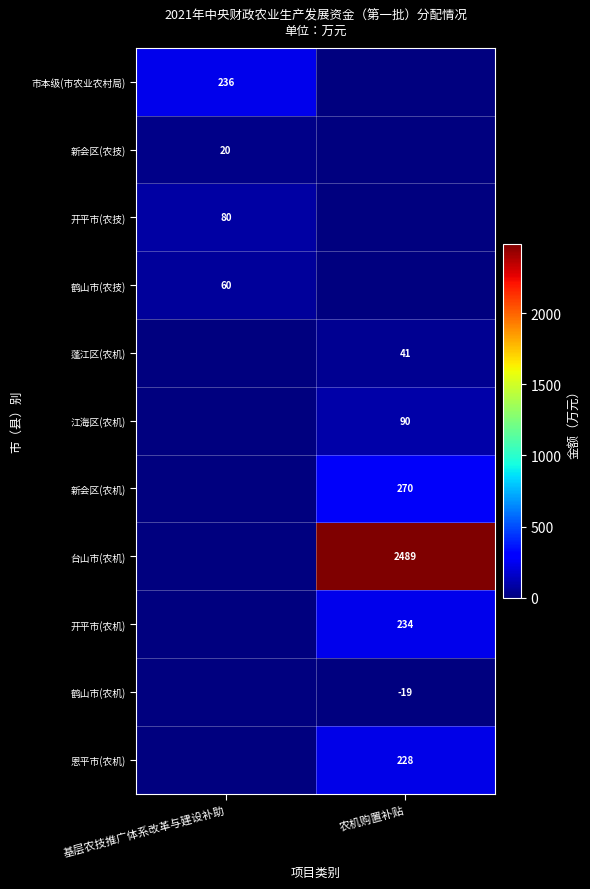

True or false: 新会区(农机) has a value of 270 at 农机购置补贴.

True